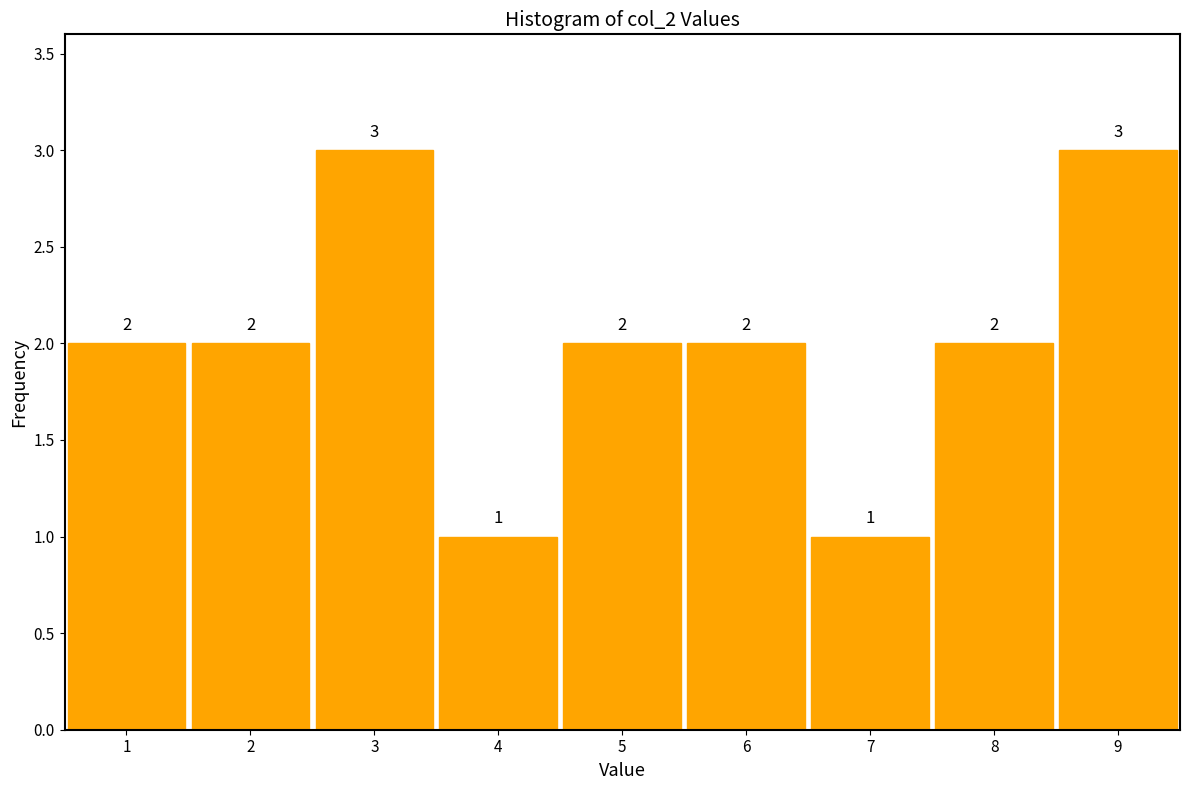

Reading left to right, list every bar in this chart as the range it spans on the x-axis followed by its height.

0.5 to 1.5: 2
1.5 to 2.5: 2
2.5 to 3.5: 3
3.5 to 4.5: 1
4.5 to 5.5: 2
5.5 to 6.5: 2
6.5 to 7.5: 1
7.5 to 8.5: 2
8.5 to 9.5: 3